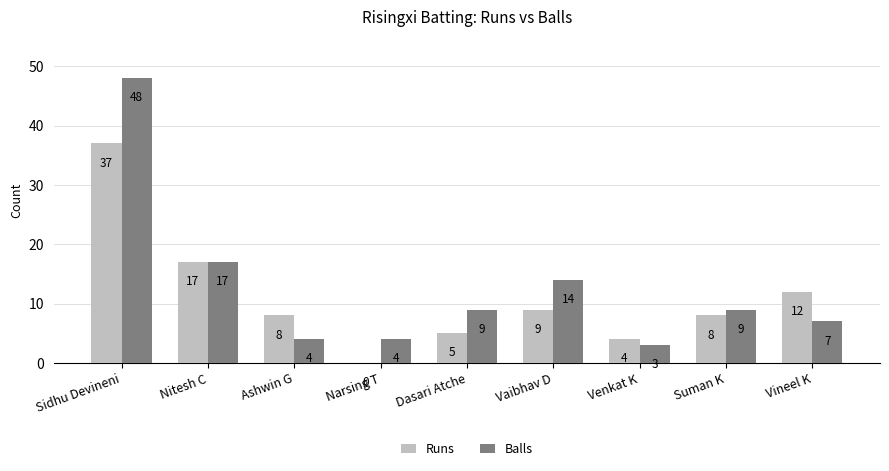

What are all the series names shown in the legend?

Runs, Balls